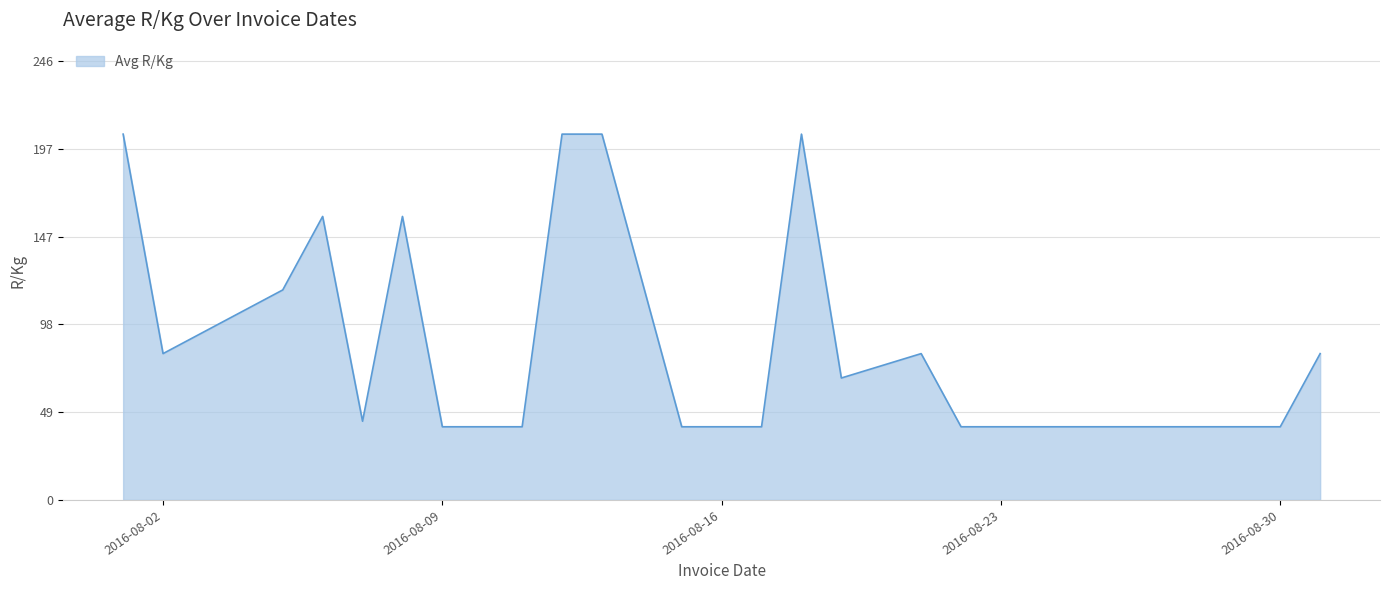

What is the difference between the maximum and minimum values?

164.3